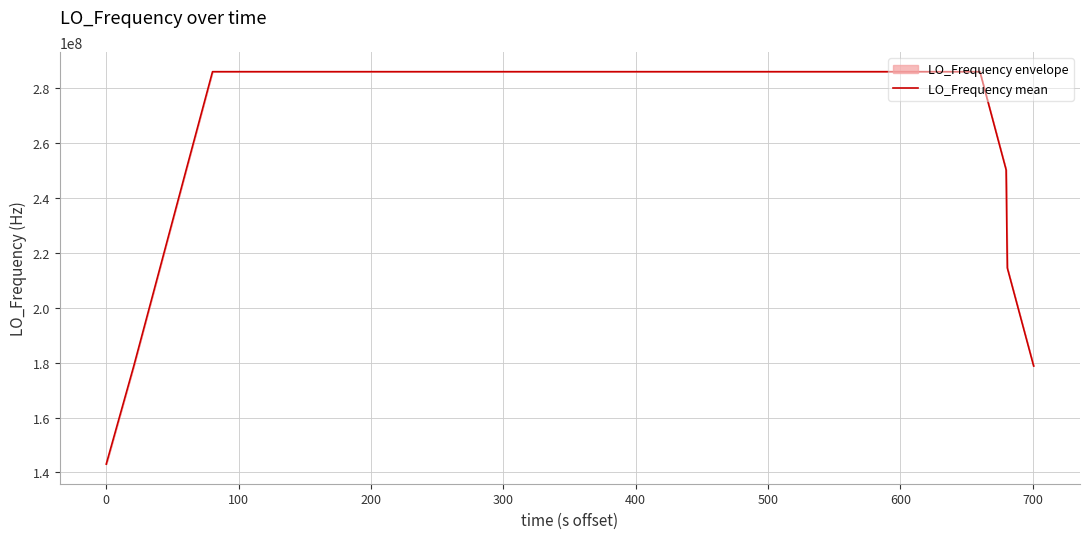

What is the minimum value for LO_Frequency mean?

143023499.8